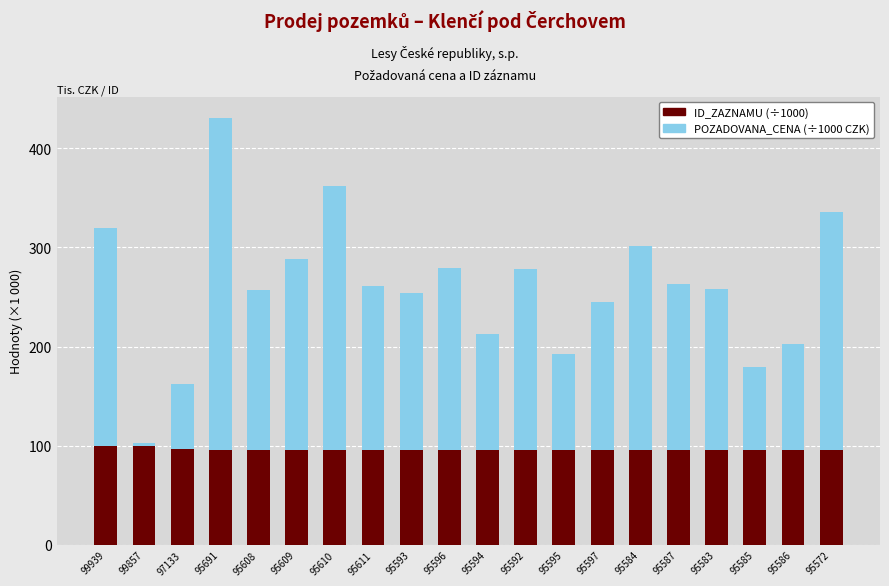

The value of ID_ZAZNAMU (÷1000) at 95595 is 95.6. True or false?

True